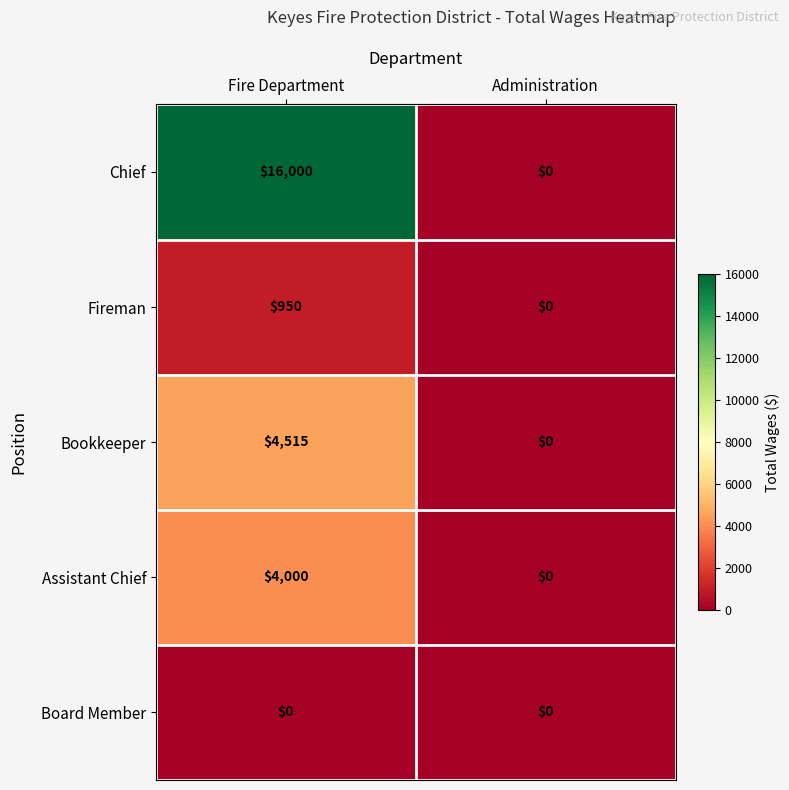

The value of Chief at Fire Department is 16000. True or false?

True